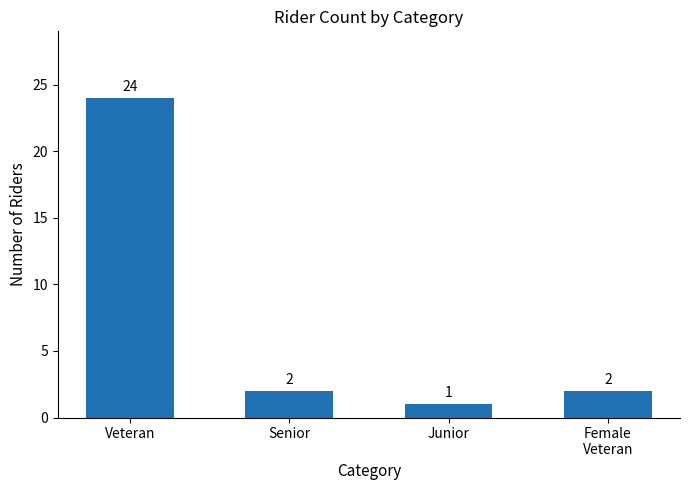

What position from the right is Veteran?

4